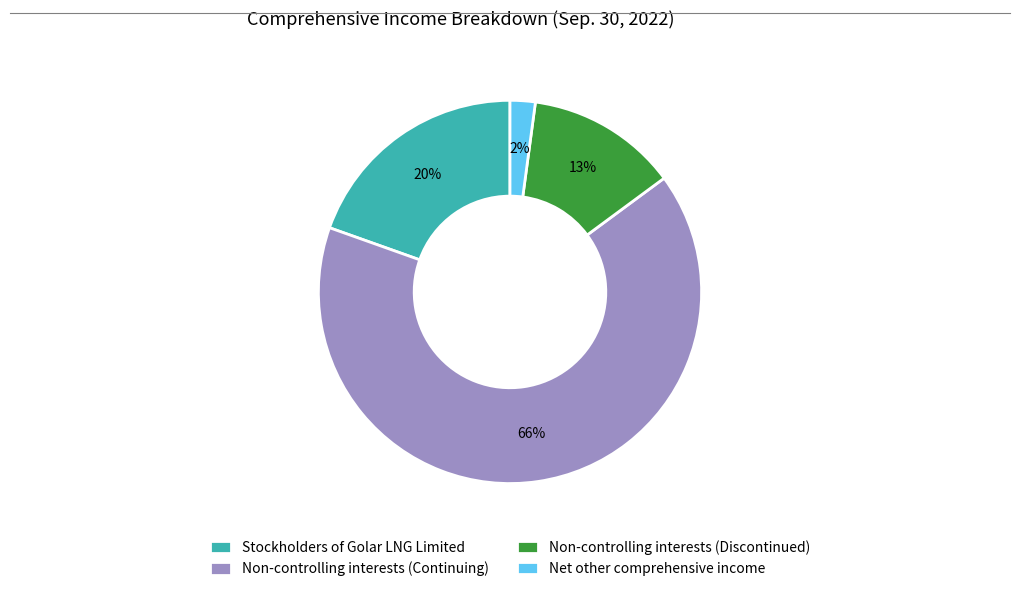

The Non-controlling interests (Continuing) slice represents 66% of the pie. True or false?

True